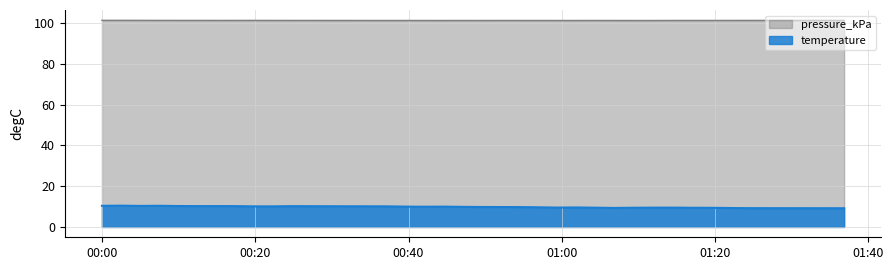

Which series has the largest total across all categories?

pressure_kPa